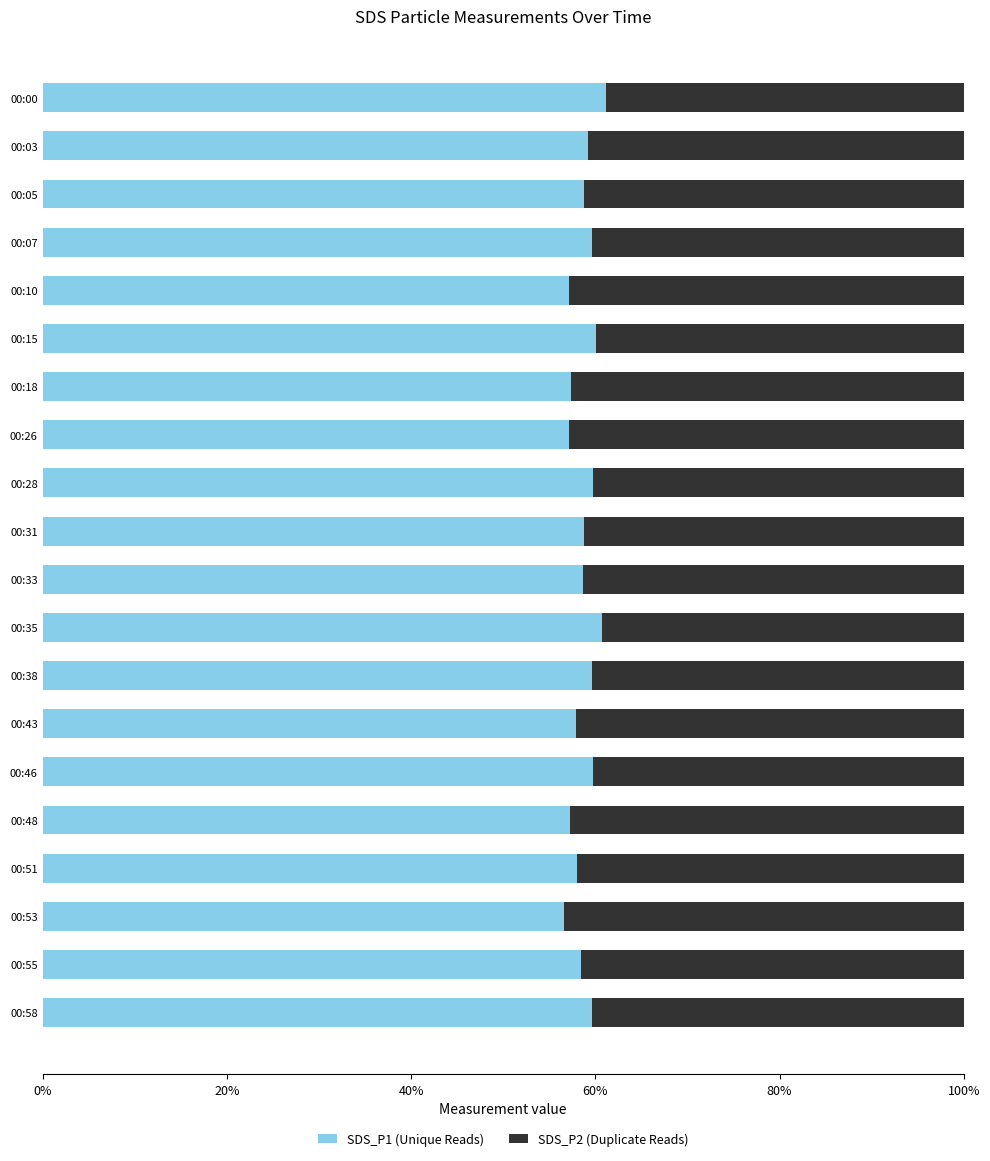

What is the minimum value for SDS_P1 (Unique Reads)?

56.6